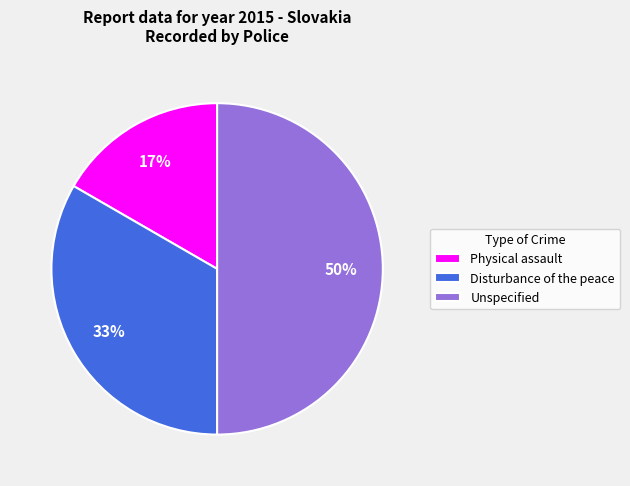

To the nearest percent, what portion does Physical assault represent?

17%